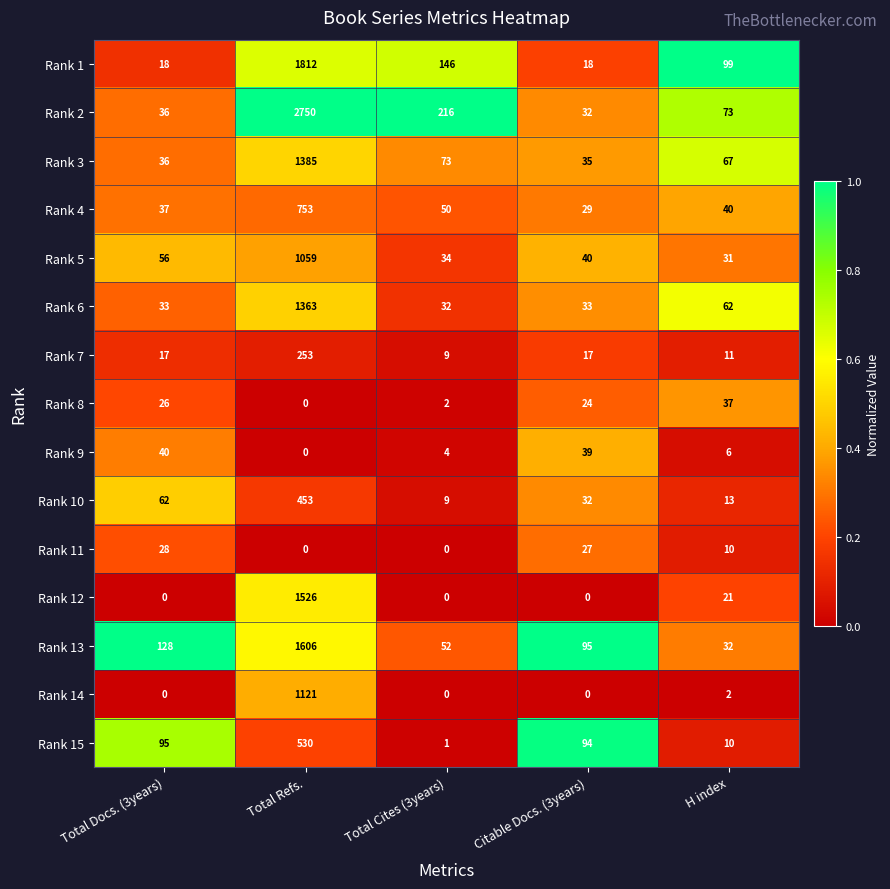

What is the spread (max minus min) of values at H index?

97